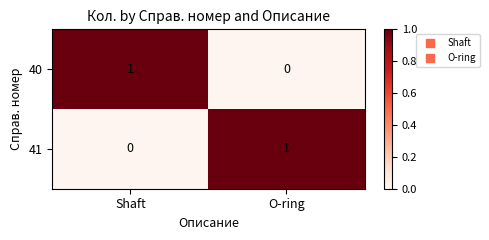

The 41 series shows 0 at Shaft. True or false?

True